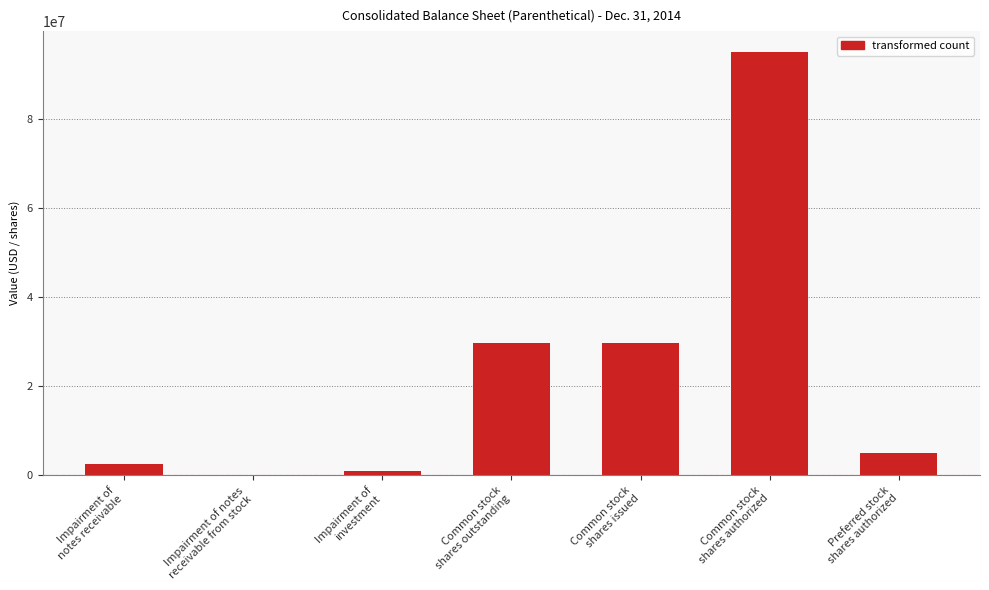

Read the value at Common stock
shares authorized.

95000000